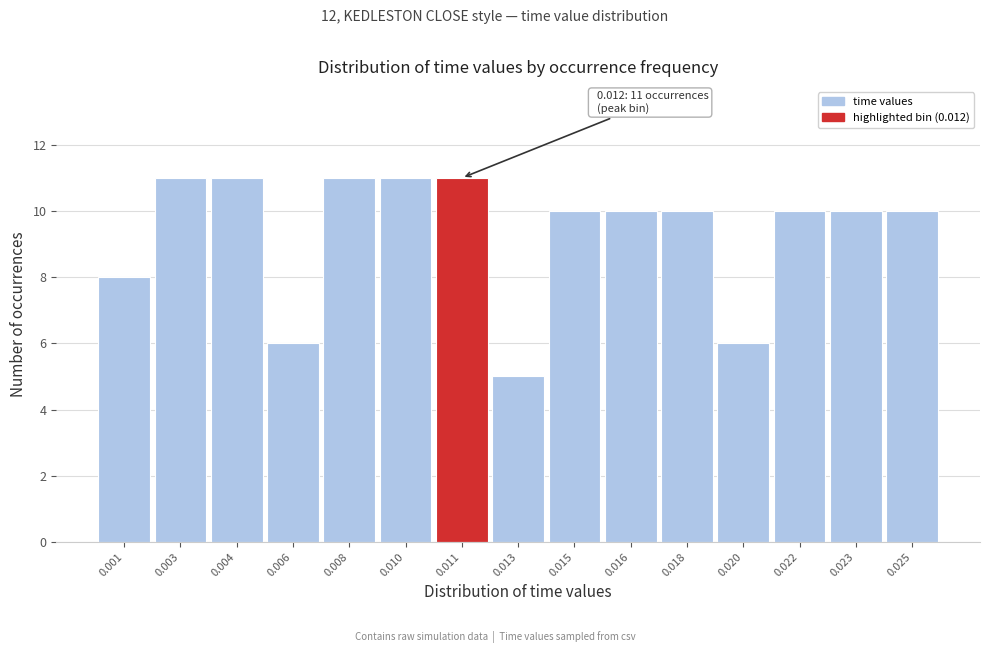

Reading right to left, extract all data points from this chart.

10	10	10	6	10	10	10	5	11	11	11	6	11	11	8